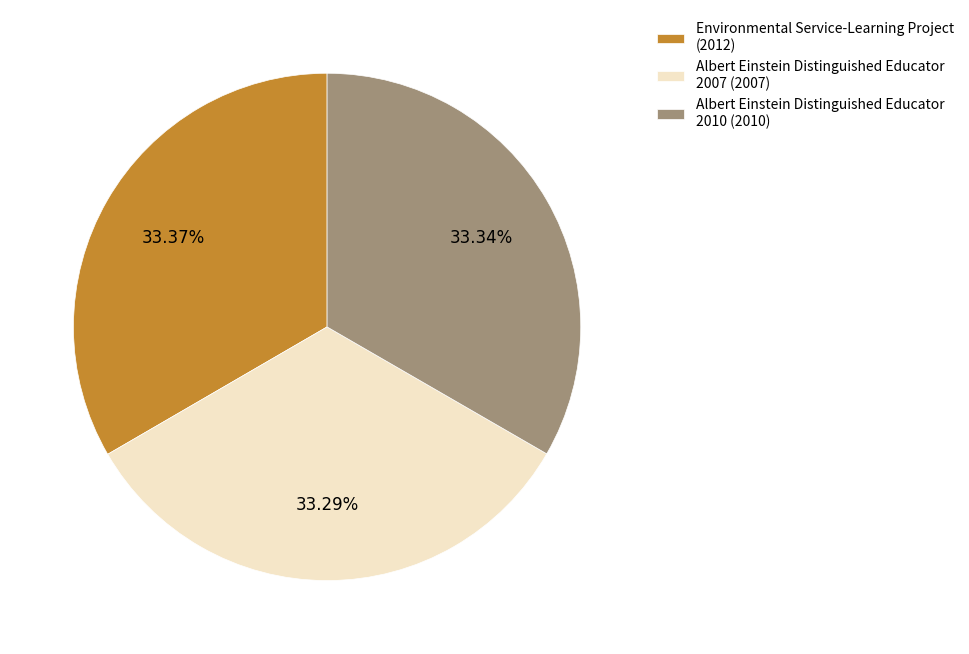

Is there any slice that represents more than half of the pie?

No